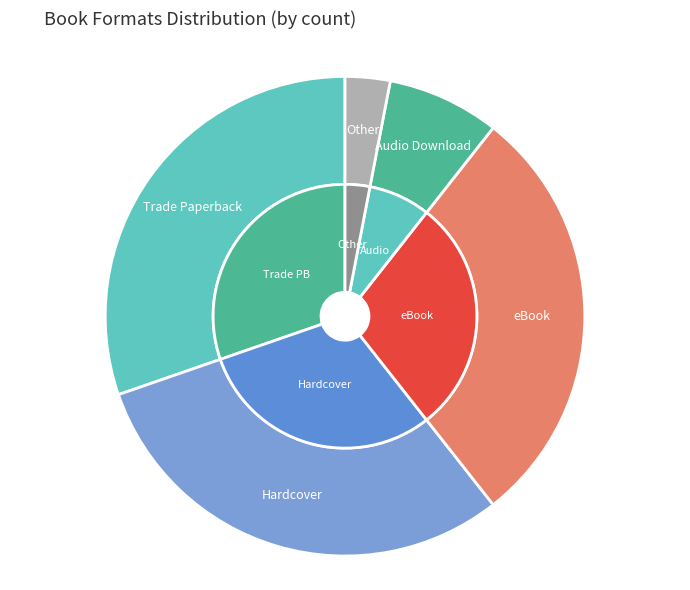

How many segments does this pie chart have?

5